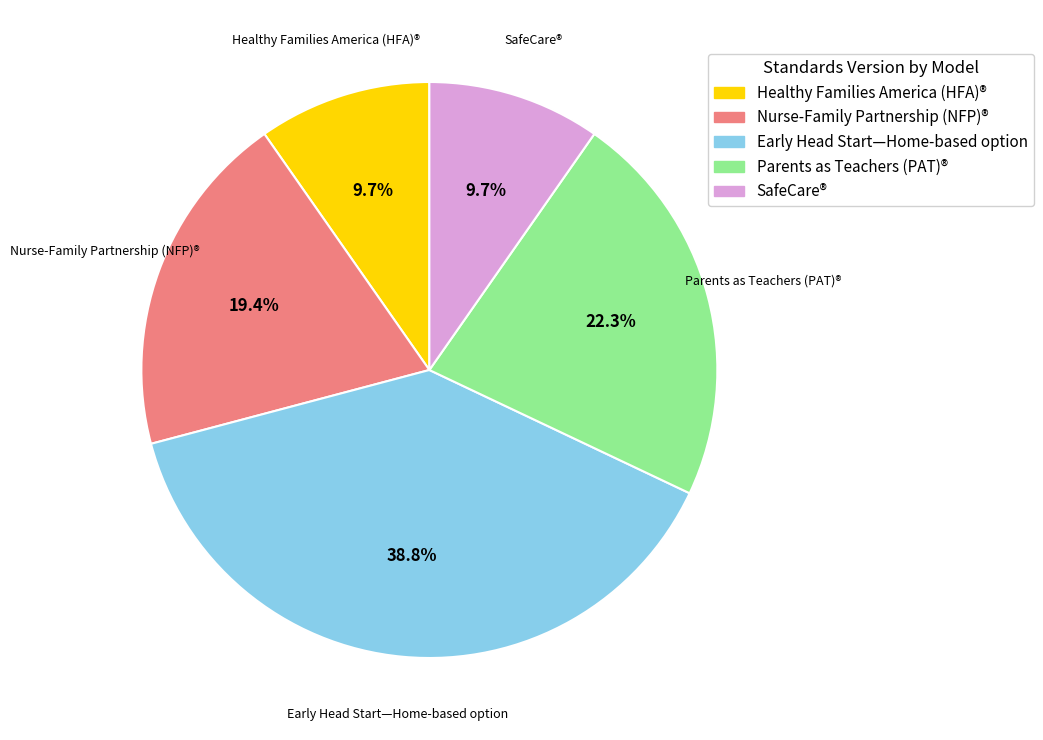

Does Early Head Start—Home-based option represent more than half of the total?

No